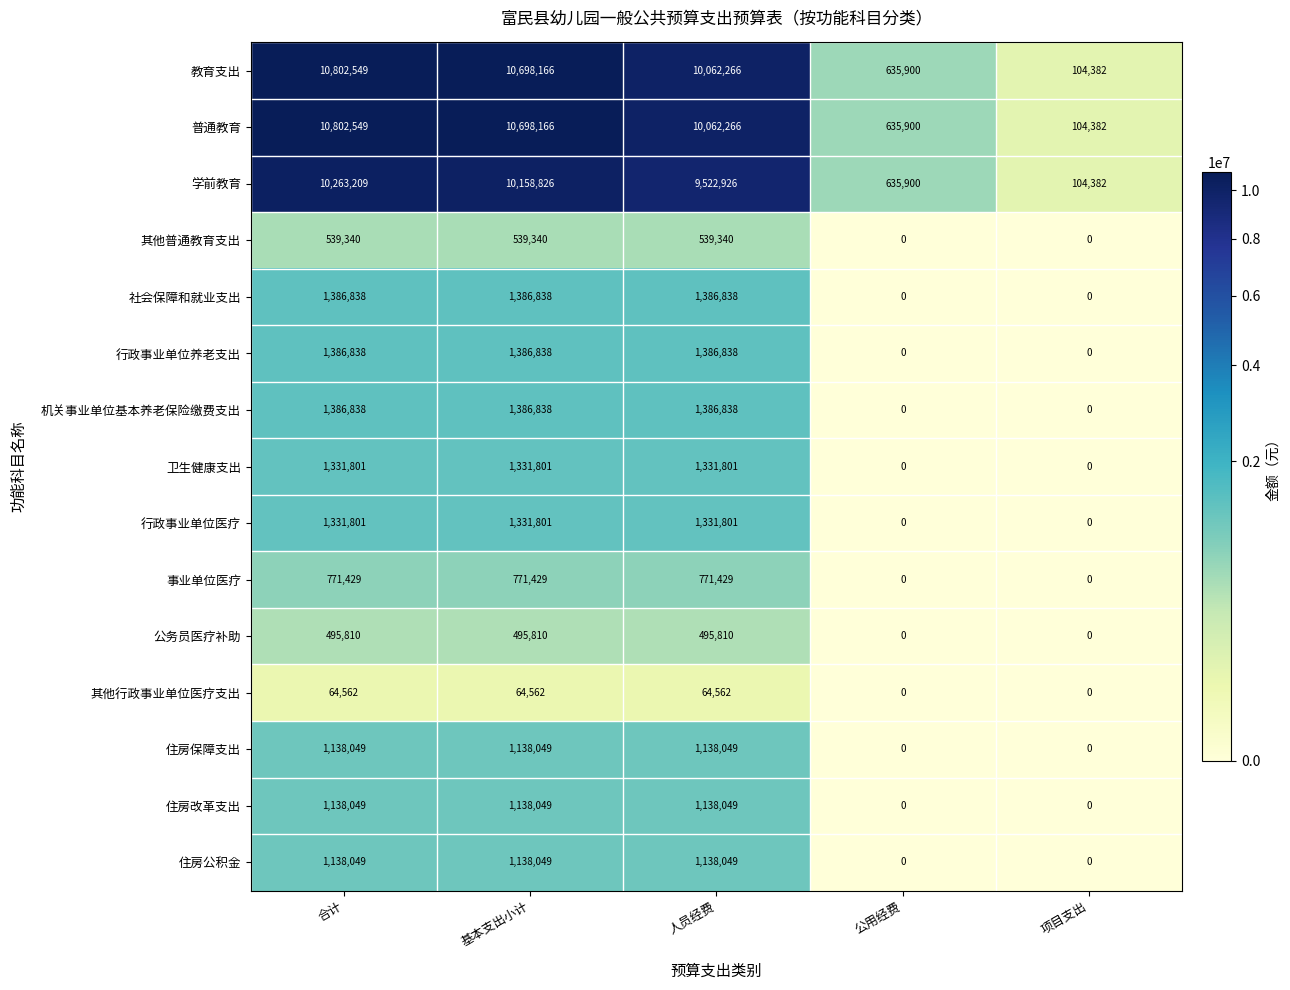

True or false: 机关事业单位基本养老保险缴费支出 has a value of 933003 at 公用经费.

False